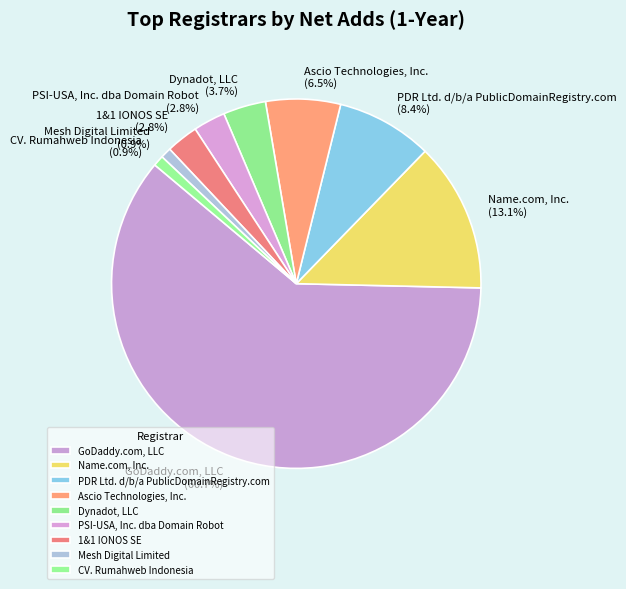

Is PSI-USA, Inc. dba Domain Robot the majority of the pie?

No